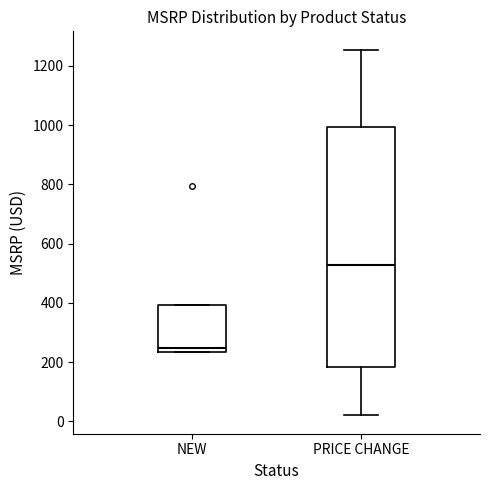

Which box's median line is the highest?

PRICE CHANGE